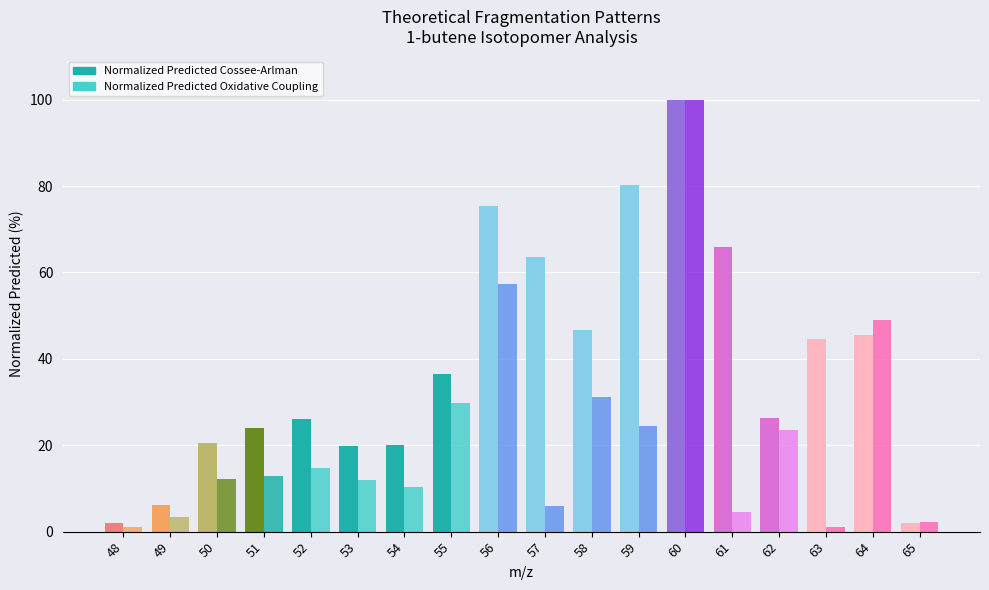

The value of Normalized Predicted Oxidative Coupling at 51 is 5.2. True or false?

False